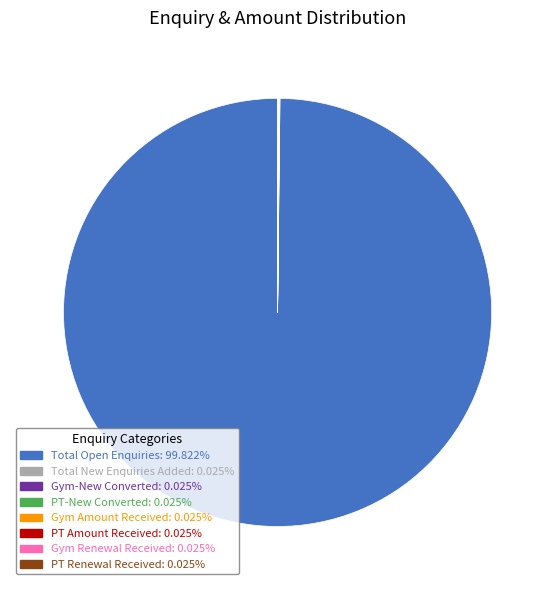

Does any single category account for the majority?

Yes